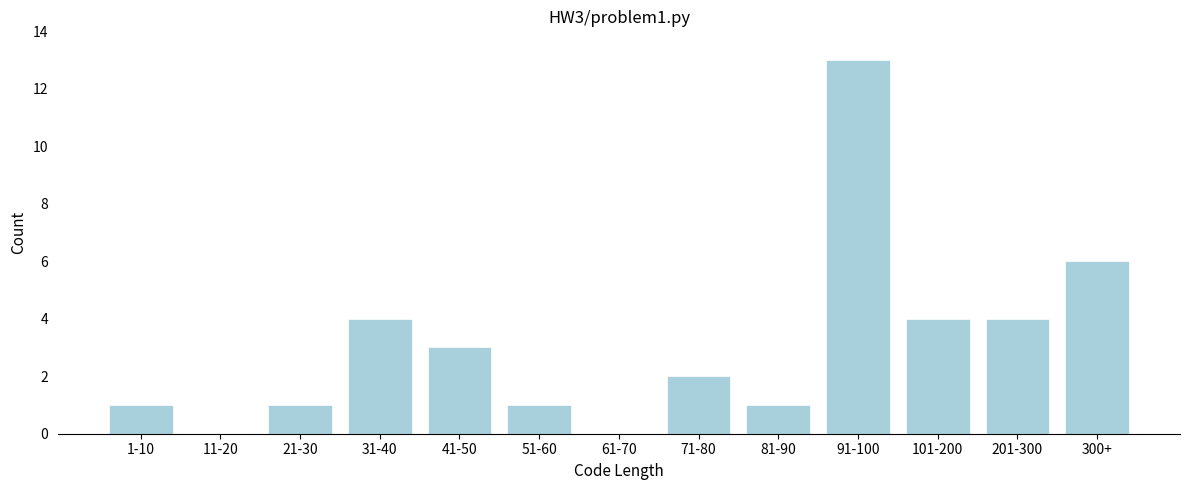

Reading left to right, transcribe all the data shown in this chart.

1-10=1	11-20=0	21-30=1	31-40=4	41-50=3	51-60=1	61-70=0	71-80=2	81-90=1	91-100=13	101-200=4	201-300=4	300+=6